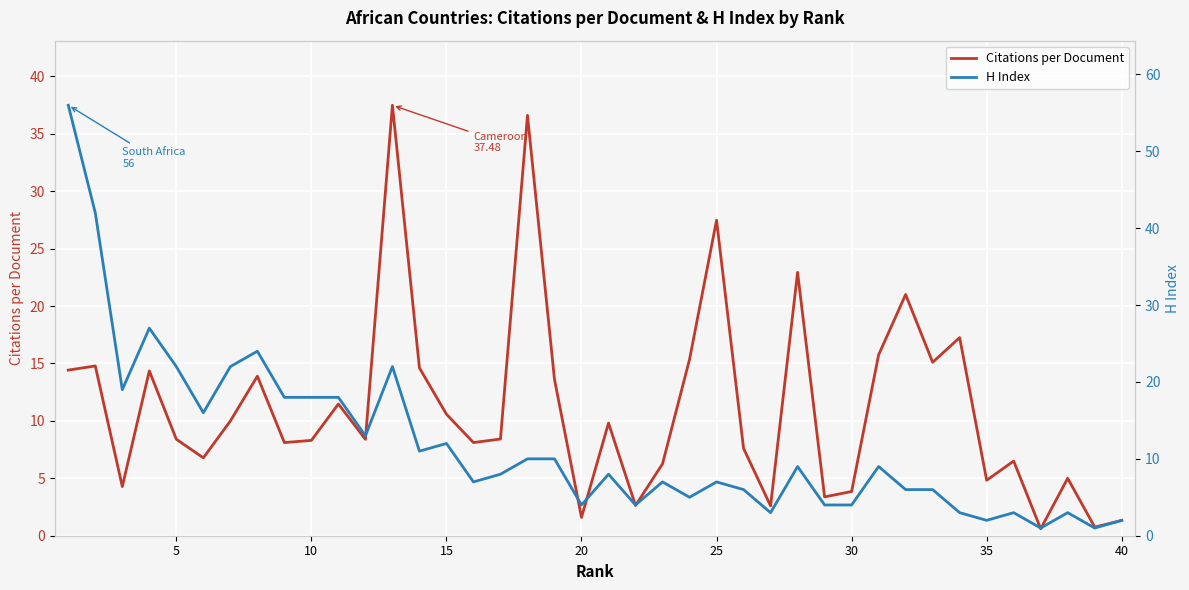

How many series are shown in this chart?

2